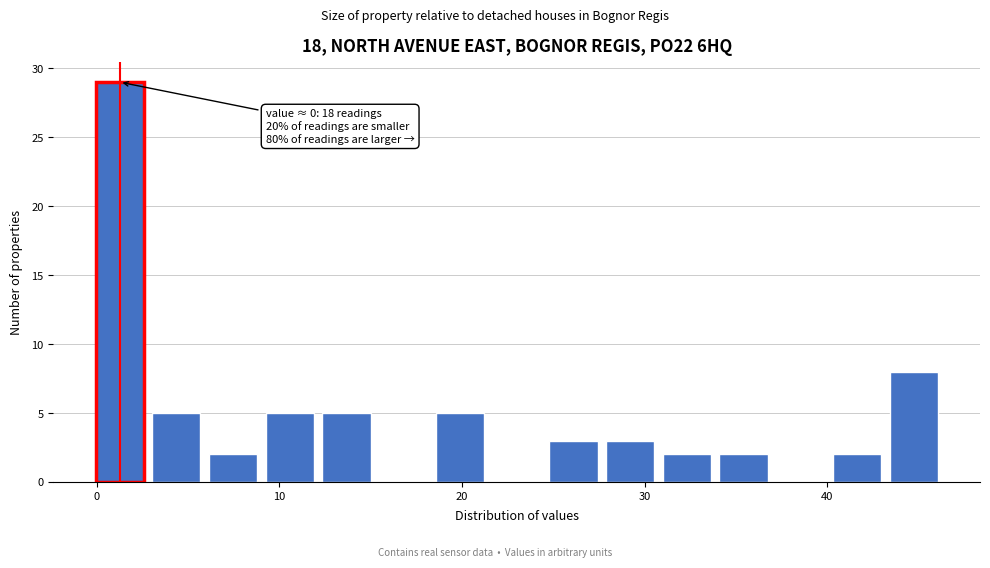

Around what value on the x-axis is the tallest bar? Give the approximate position of its centre, as read against the axis.

1